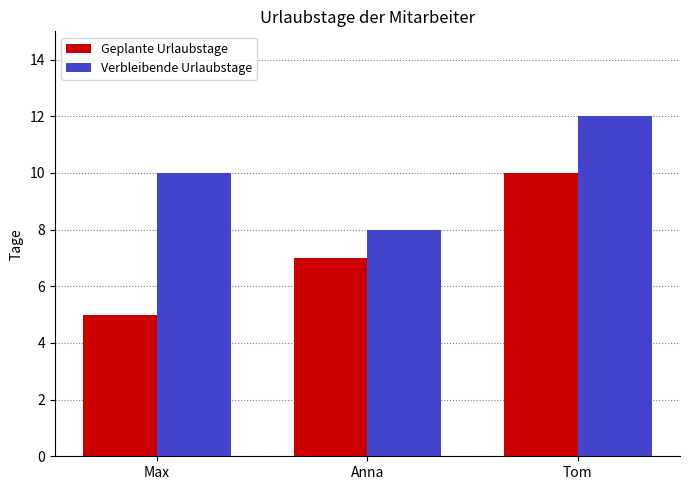

Is the value of Geplante Urlaubstage at Anna greater than the value of Verbleibende Urlaubstage at Anna?

No